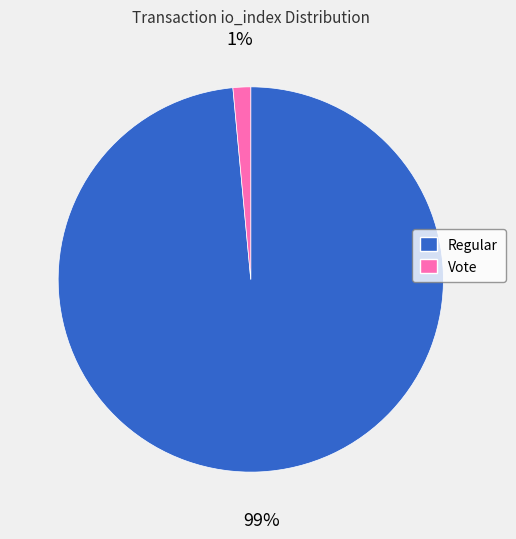

Does Vote represent more than half of the total?

No